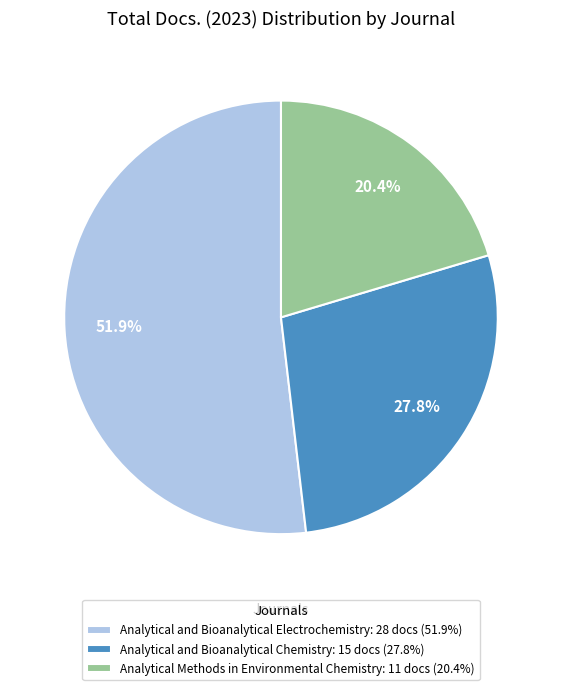

Which slice is the largest?

Analytical and Bioanalytical Electrochemistry